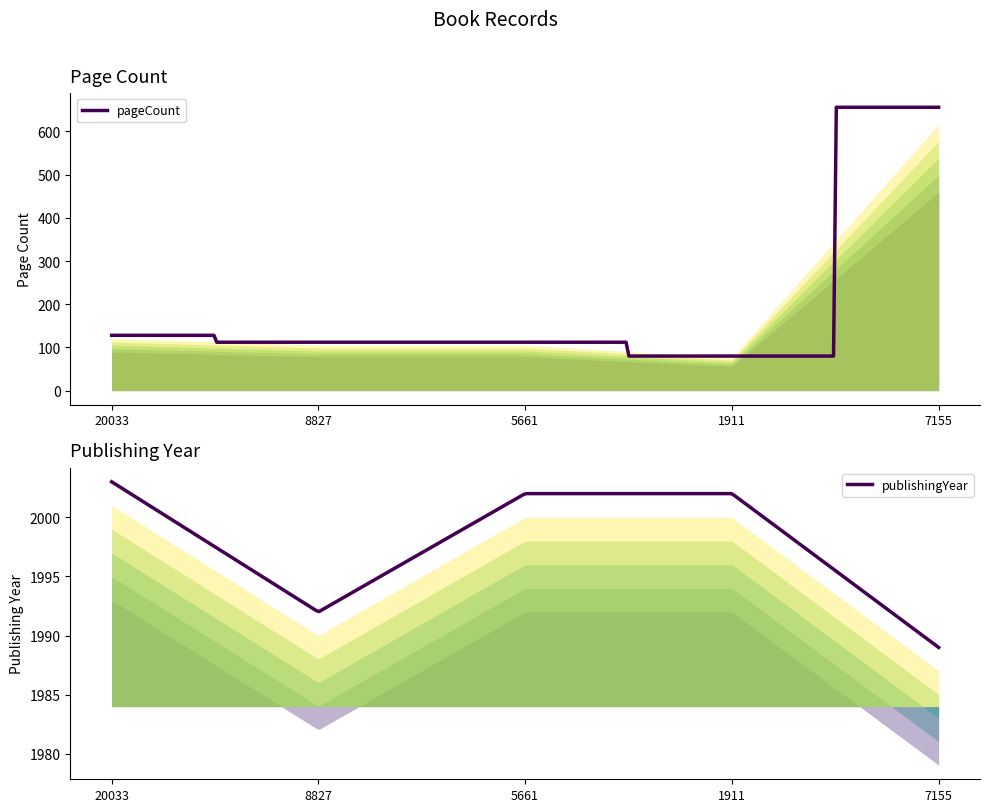

At which label does pageCount first exceed 112?

20033